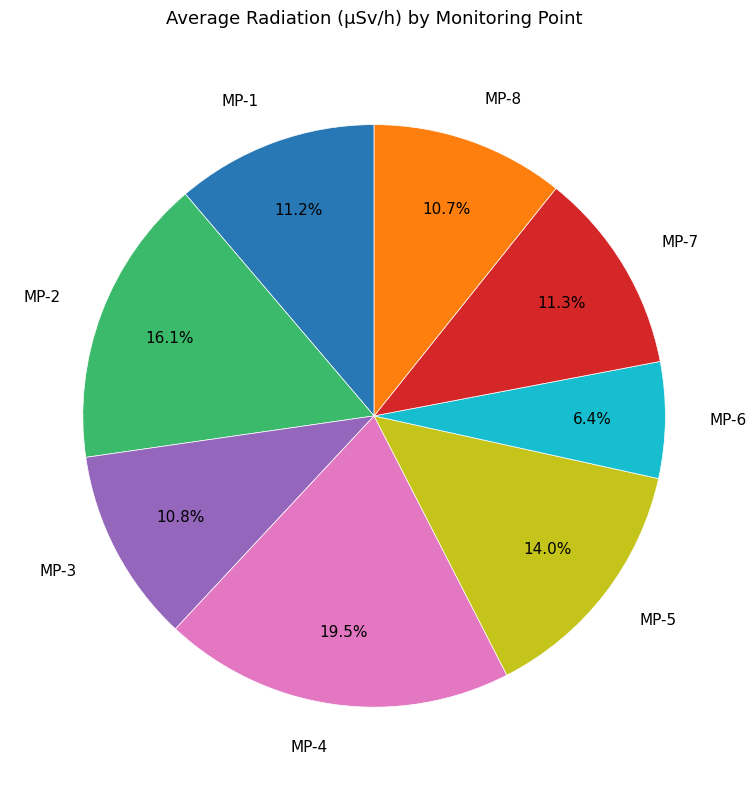

Does any single category account for the majority?

No